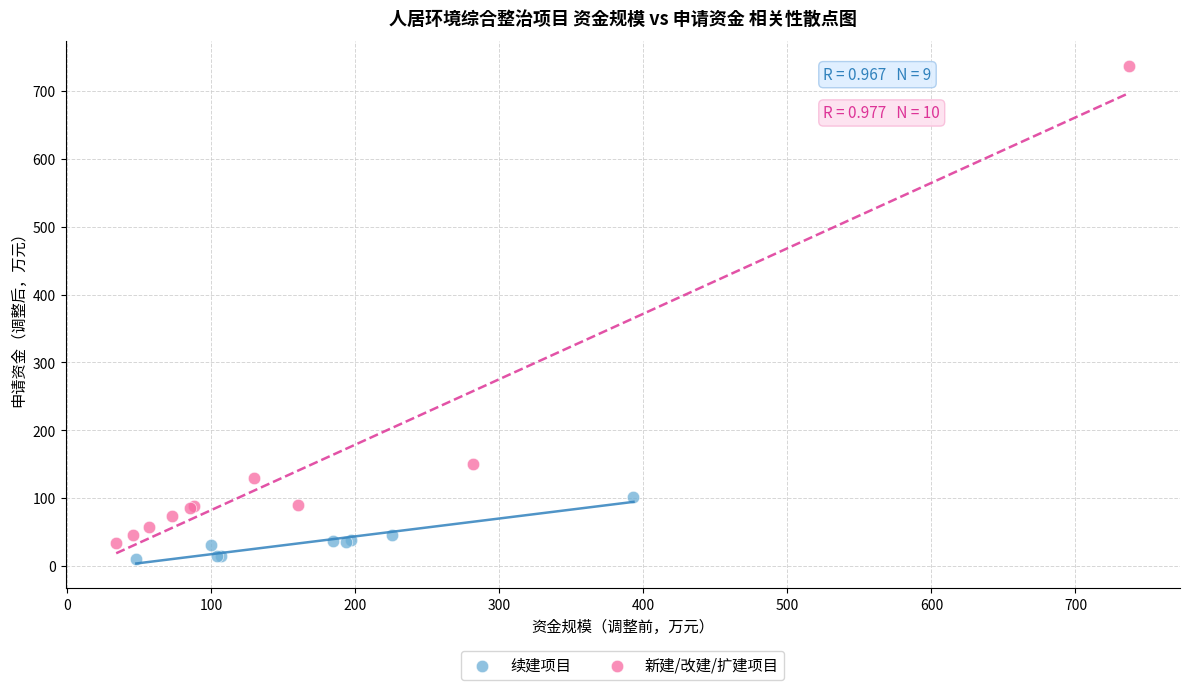

What are all the series names shown in the legend?

续建项目, 新建/改建/扩建项目